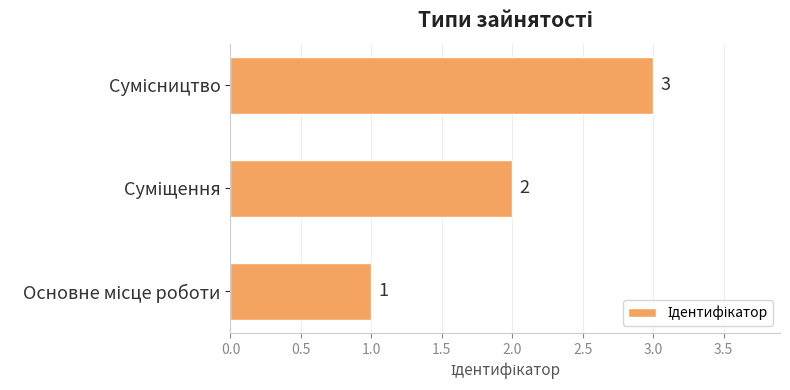

What is the maximum value shown in the chart?

3